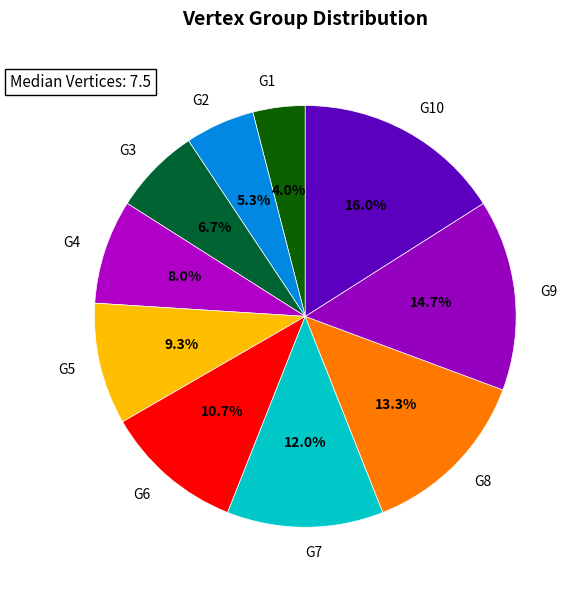

Is G8 the majority of the pie?

No